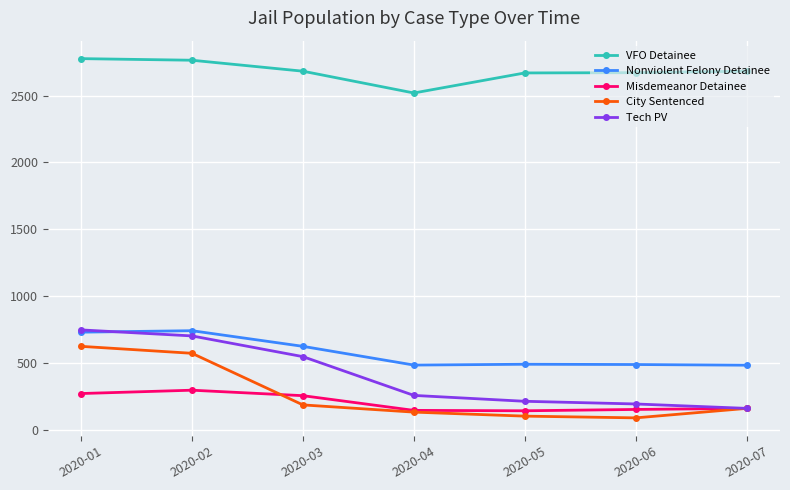

What is the maximum value for Nonviolent Felony Detainee?

741